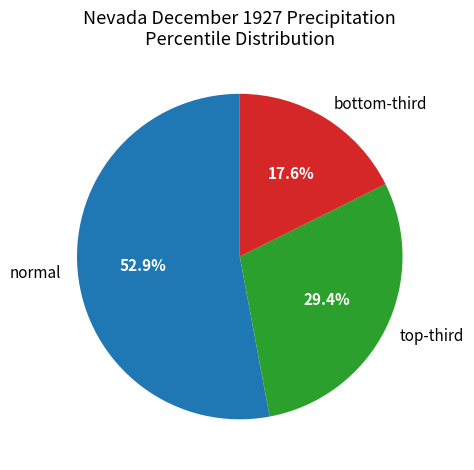

What percentage is the normal slice, to the nearest percent?

53%